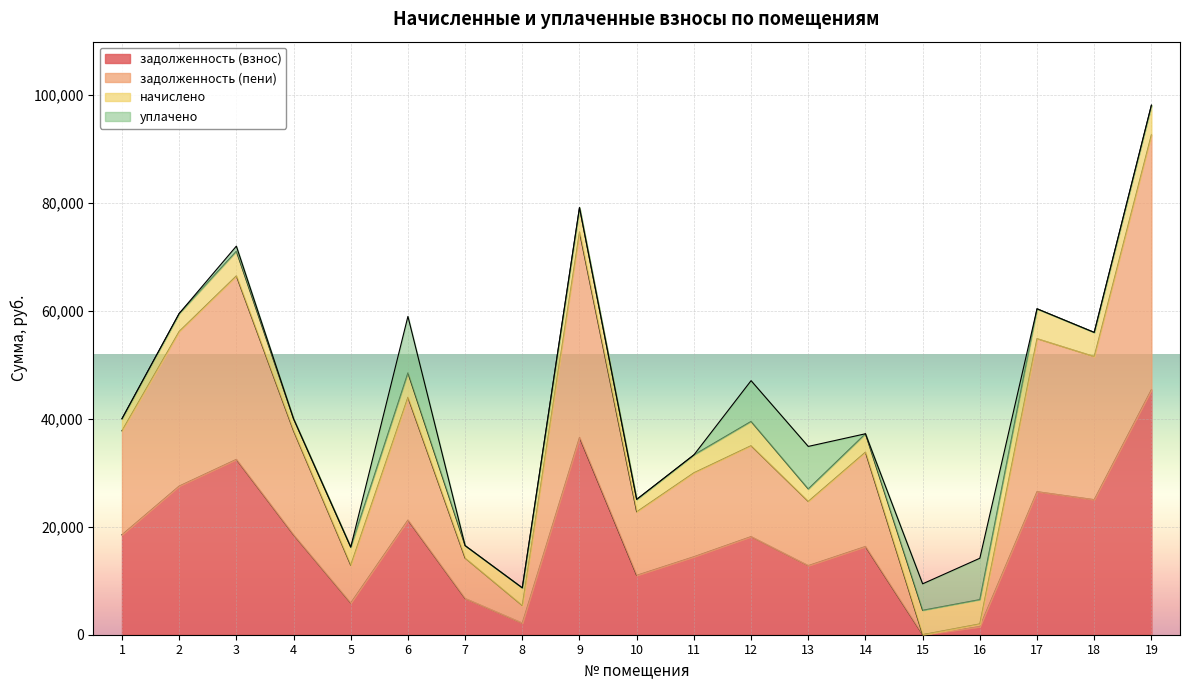

Between 9 and 10, which series saw the biggest shift?

задолженность (пени)